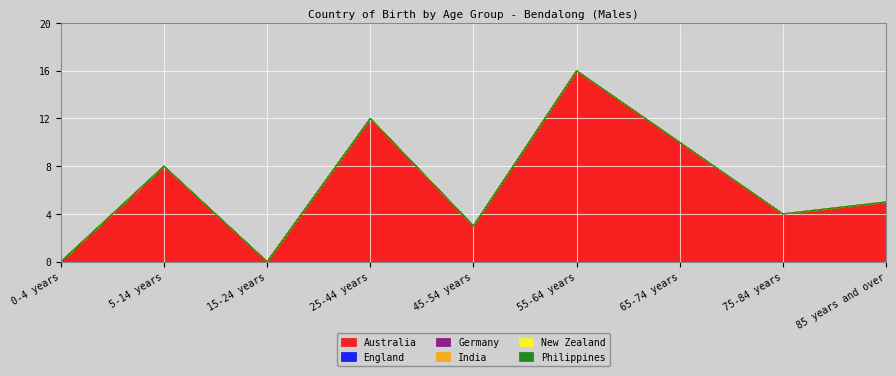

Is the value of New Zealand at 65-74 years greater than the value of England at 25-44 years?

No